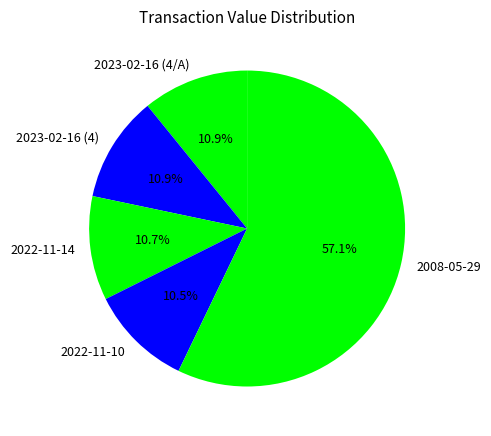

How many slices are in this pie chart?

5